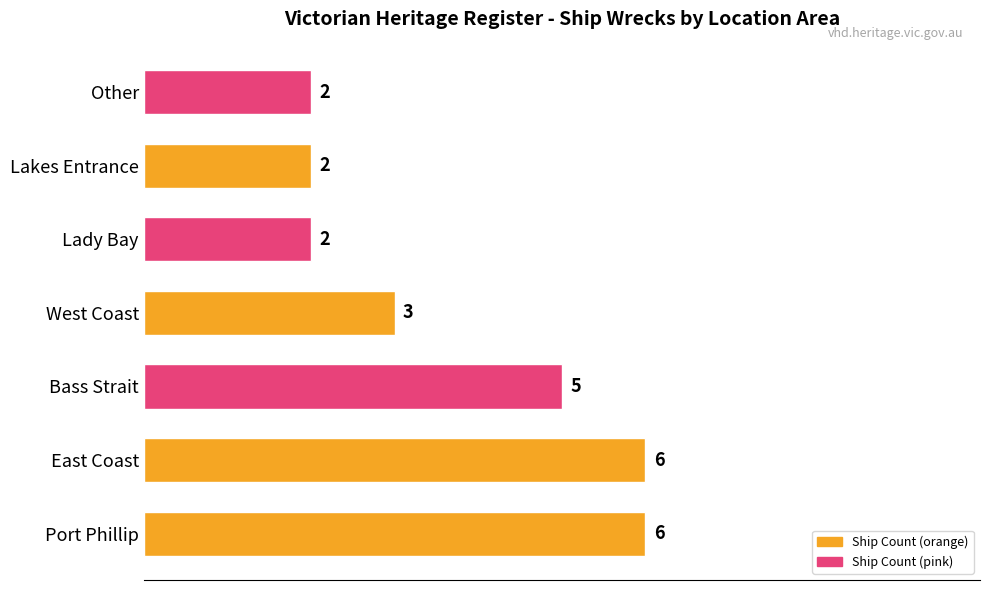

What is the ratio of the value at Lakes Entrance to the value at East Coast?

0.3